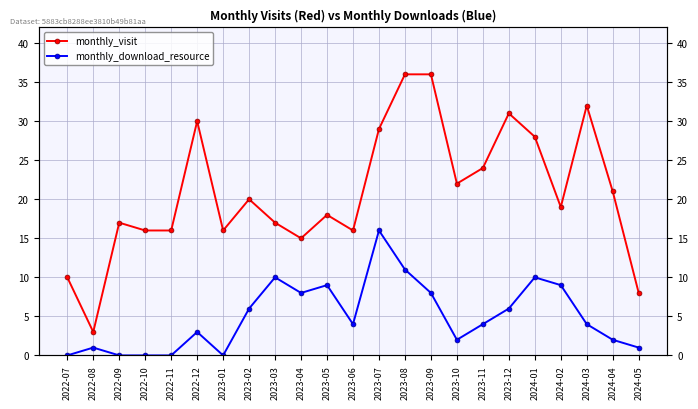

What is the approximate value of monthly_visit at 2023-04, to the nearest 10?

20